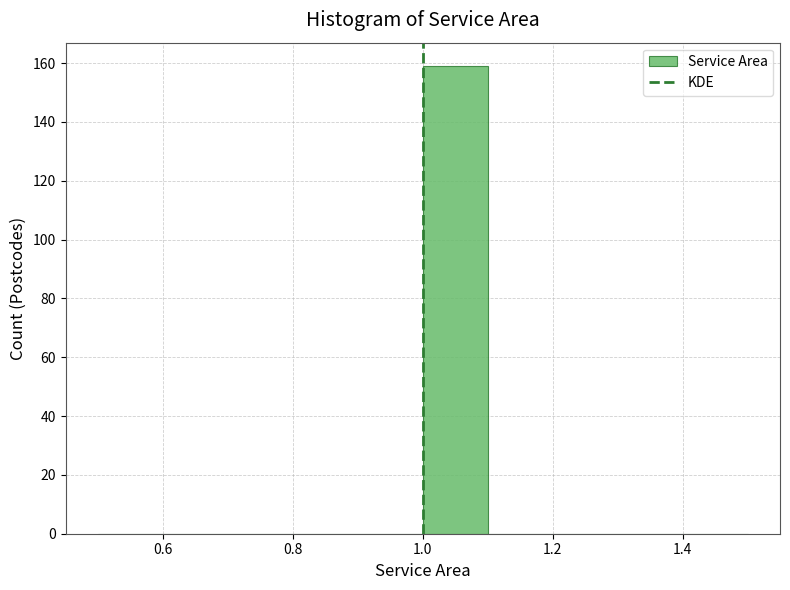

Over which range of the x-axis is the bar tallest?

1.0 to 1.1